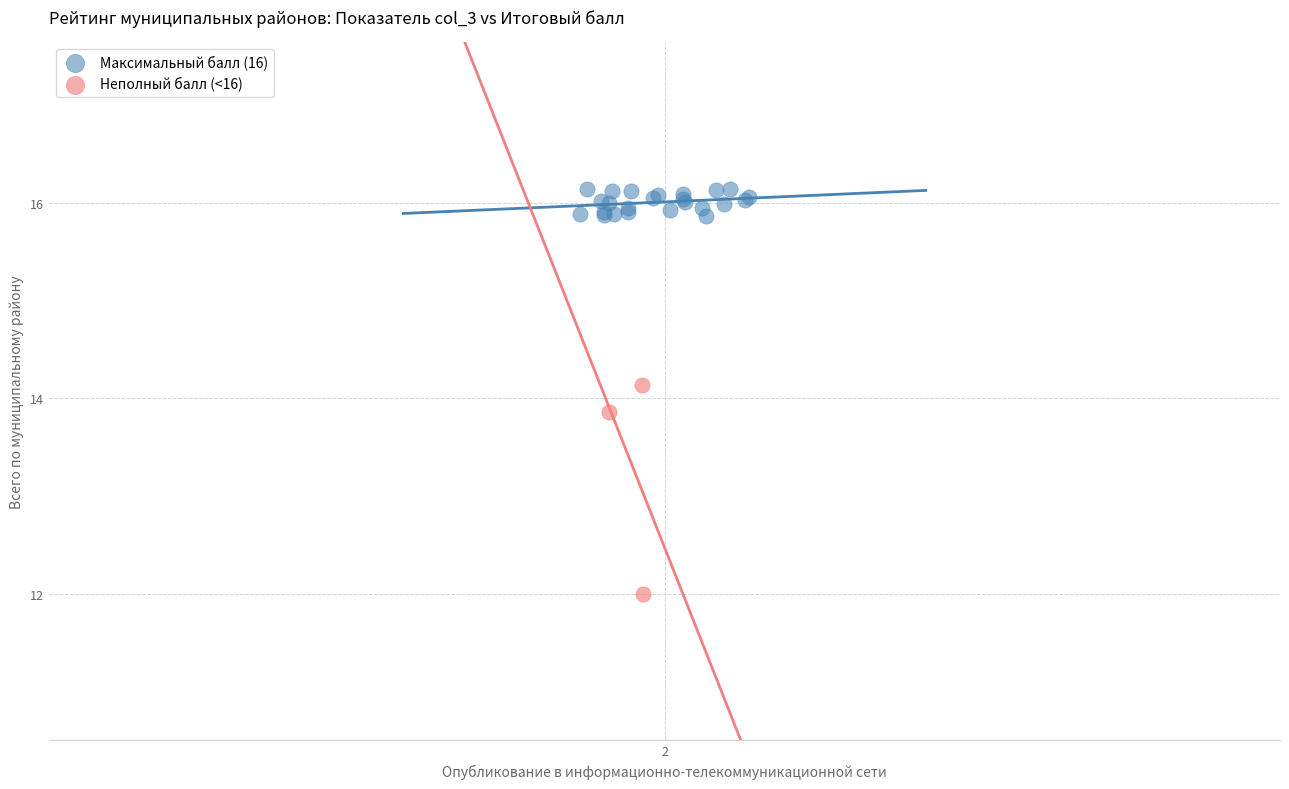

What are all the series names shown in the legend?

Максимальный балл (16), Неполный балл (<16)